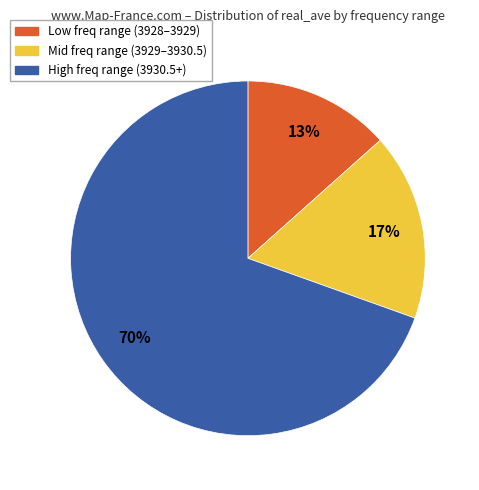

Is there any slice that represents more than half of the pie?

Yes